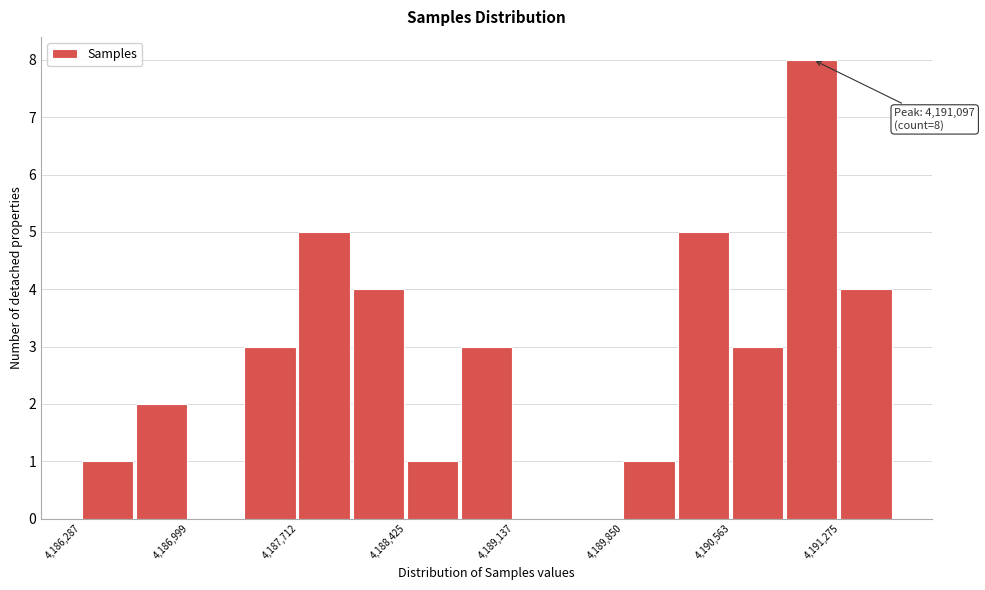

Read against the x-axis, roughly where is the centre of the tallest bar?

4191100